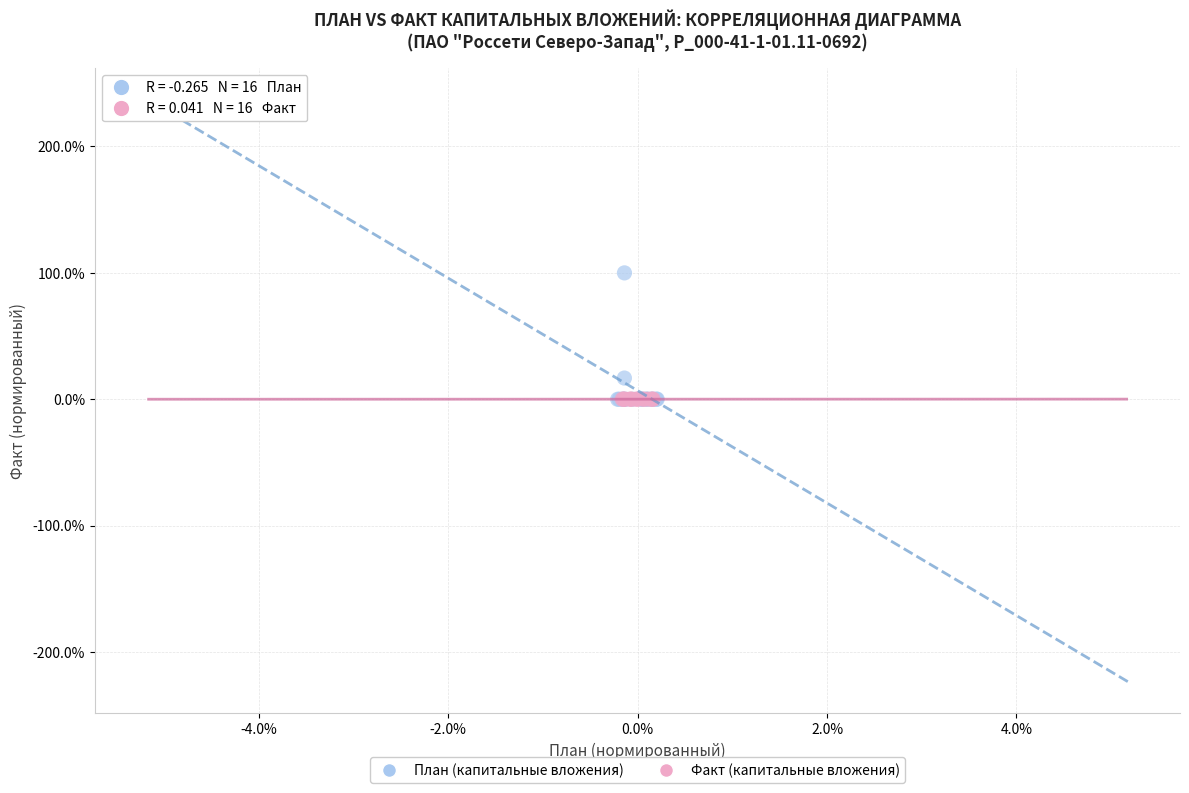

Which series has the widest spread of Y values?

План (капитальные вложения)